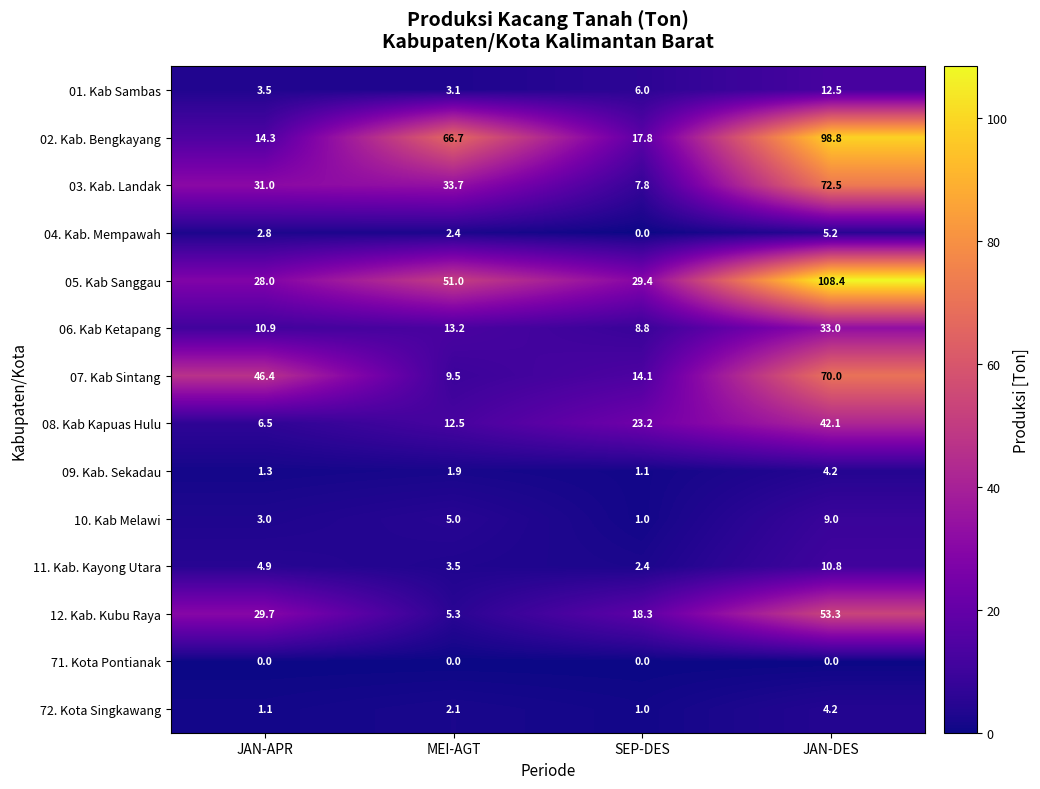

What is the difference between the highest and lowest values at JAN-DES?

108.4